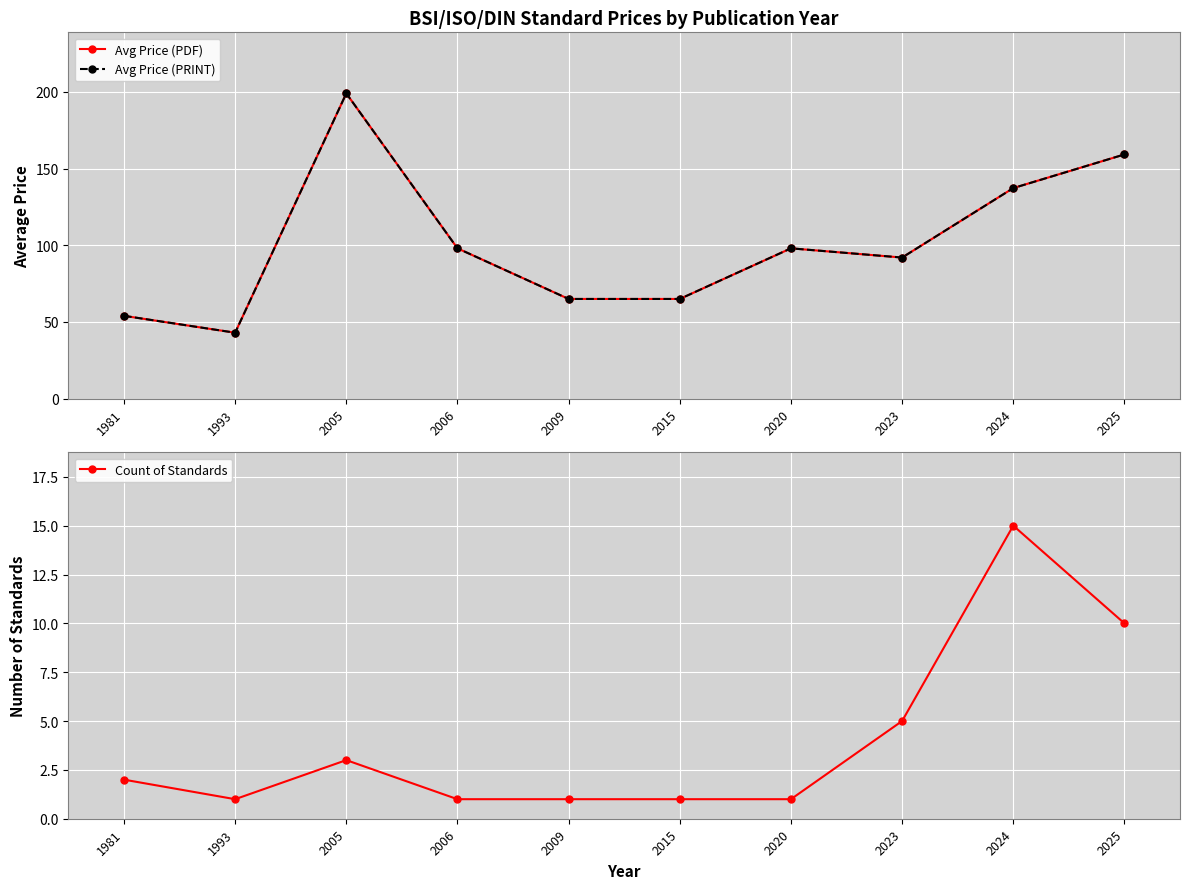

At which category does the chart reach its peak across all series?

2005